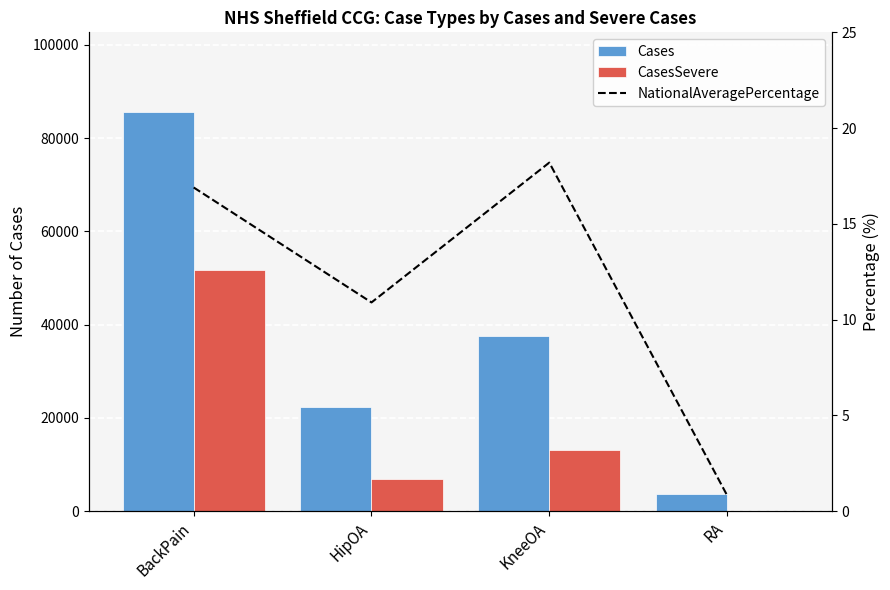

What is the highest value of the CasesSevere series?

51703.0